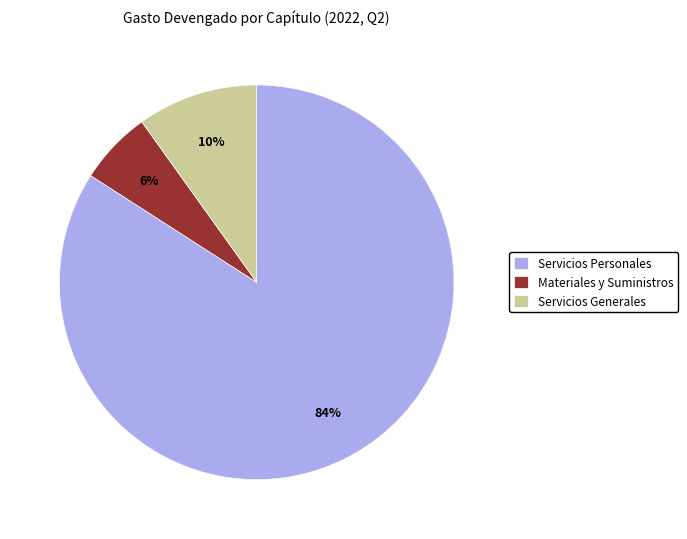

Do Servicios Generales and Servicios Personales together represent more than half of the pie?

Yes